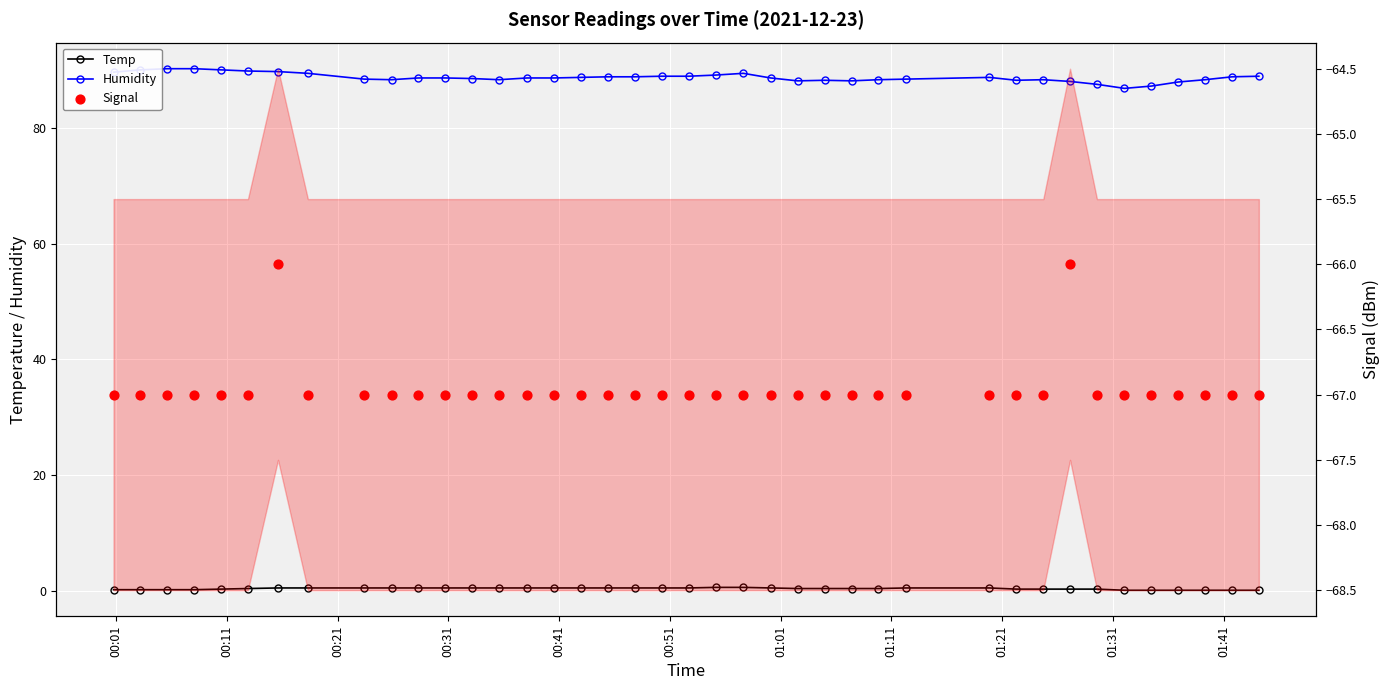

What is the total value across all series at 00:11?

23.2